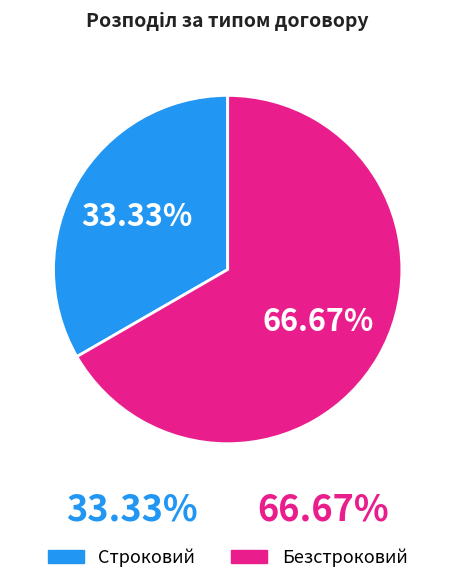

What percentage is the Безстроковий slice, to the nearest percent?

67%